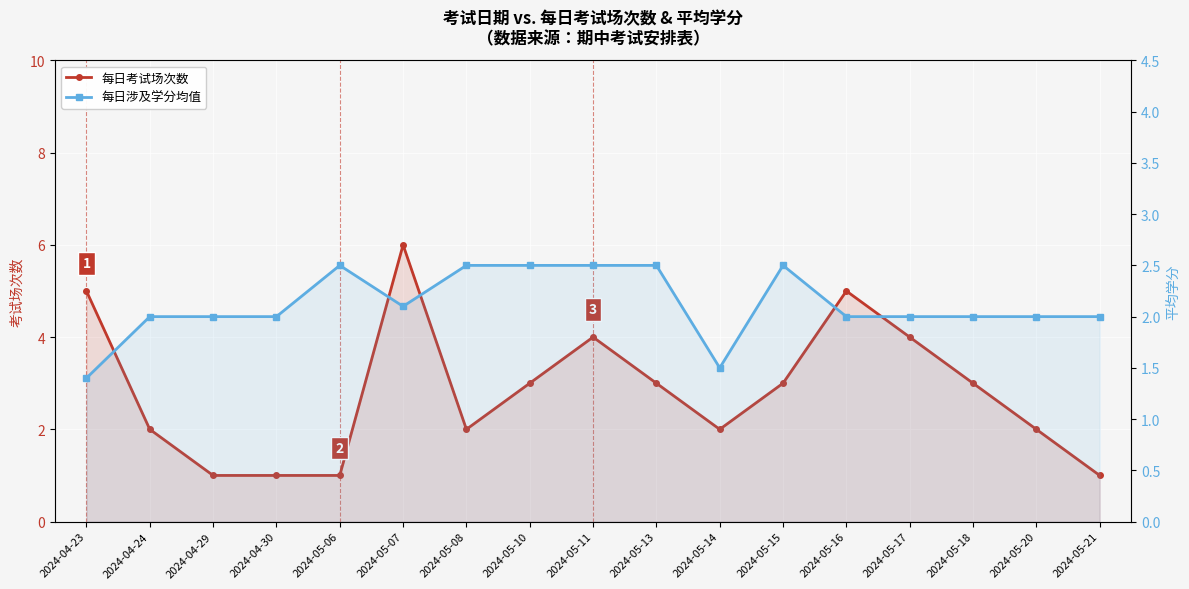

What position from the left is 2024-04-24?

2